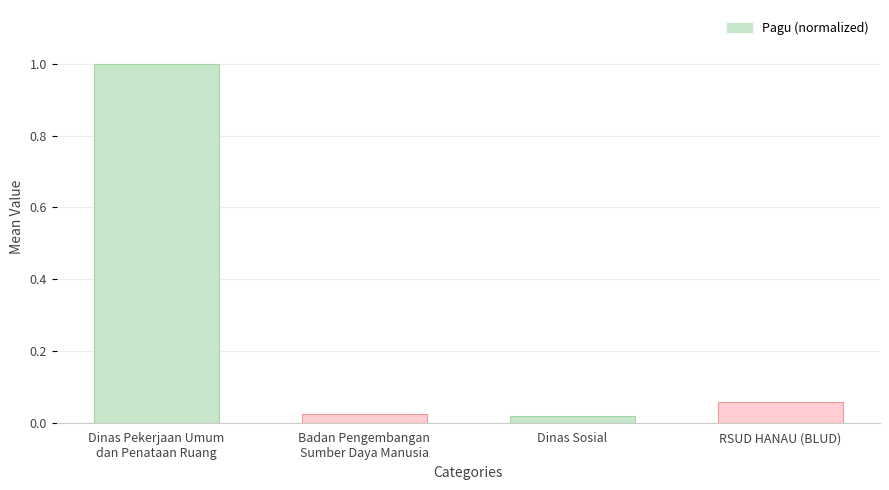

What is the label of the 2nd bar from the left?

Badan Pengembangan
Sumber Daya Manusia